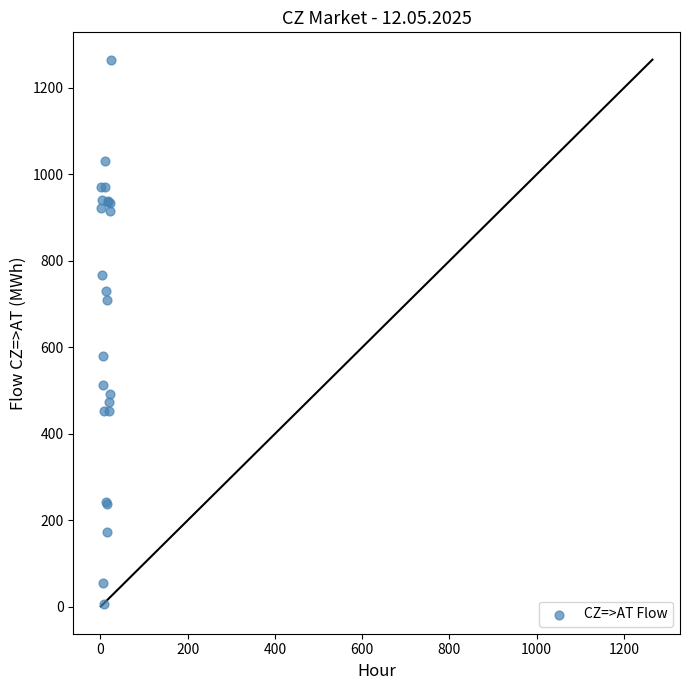

What Y value in the scatter plot is closest to 636?

579.4